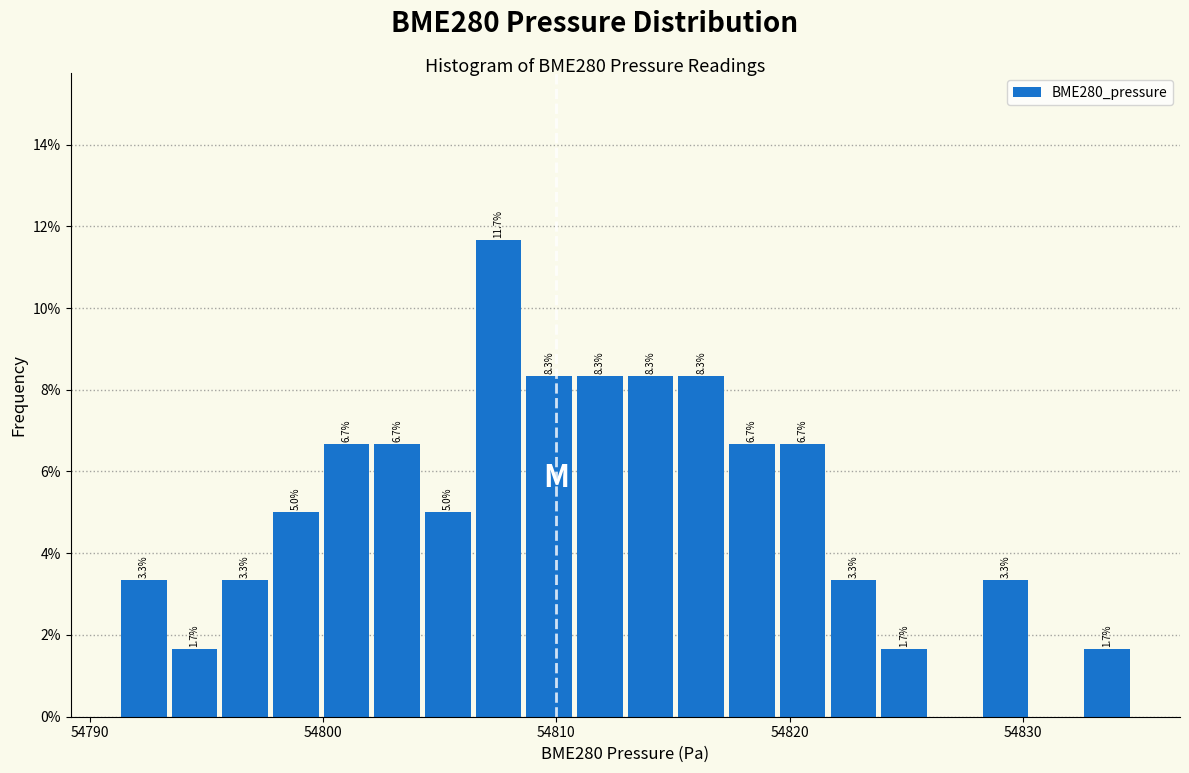

Around what value on the x-axis is the tallest bar? Give the approximate position of its centre, as read against the axis.

54808